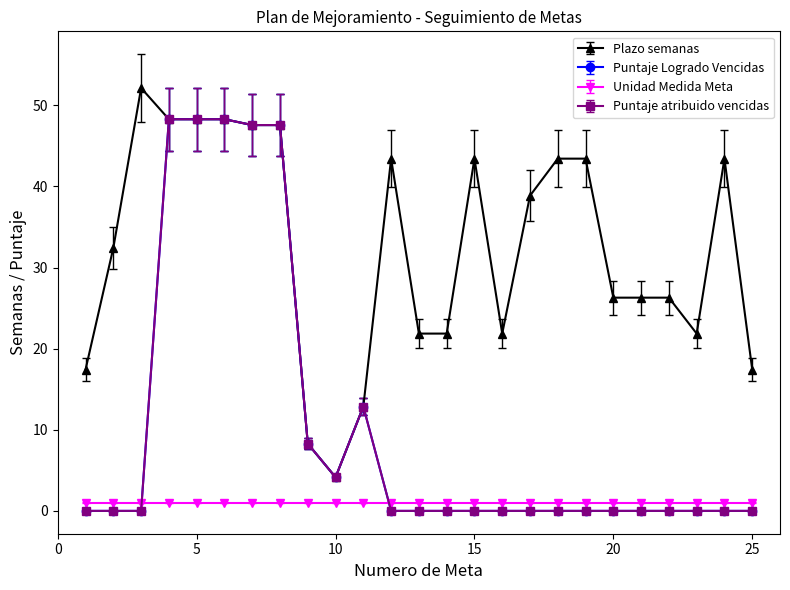

Does the chart display data point markers on the line(s)?

Yes